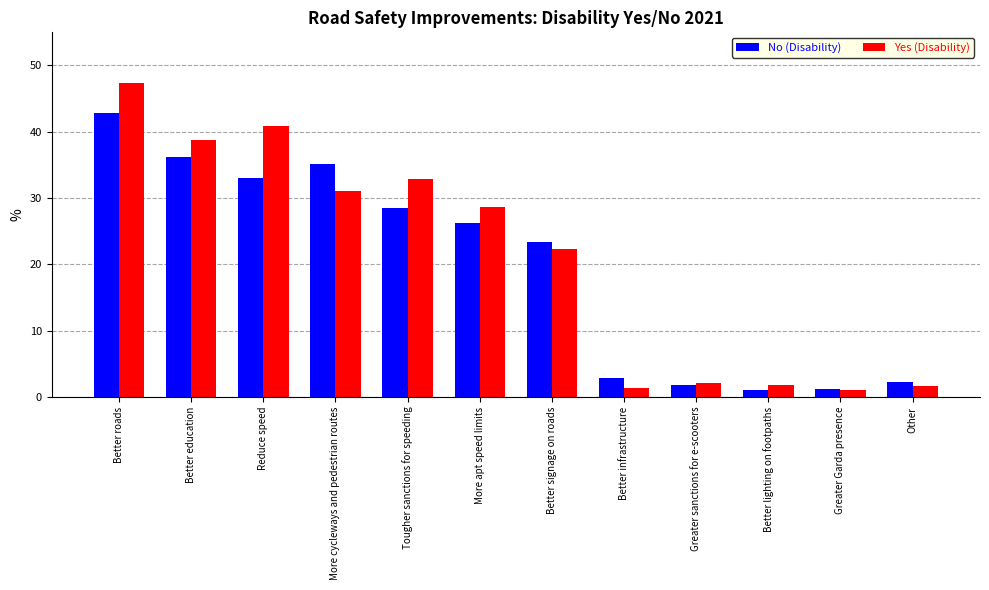

What is the label of the 12th bar from the right?

Better roads